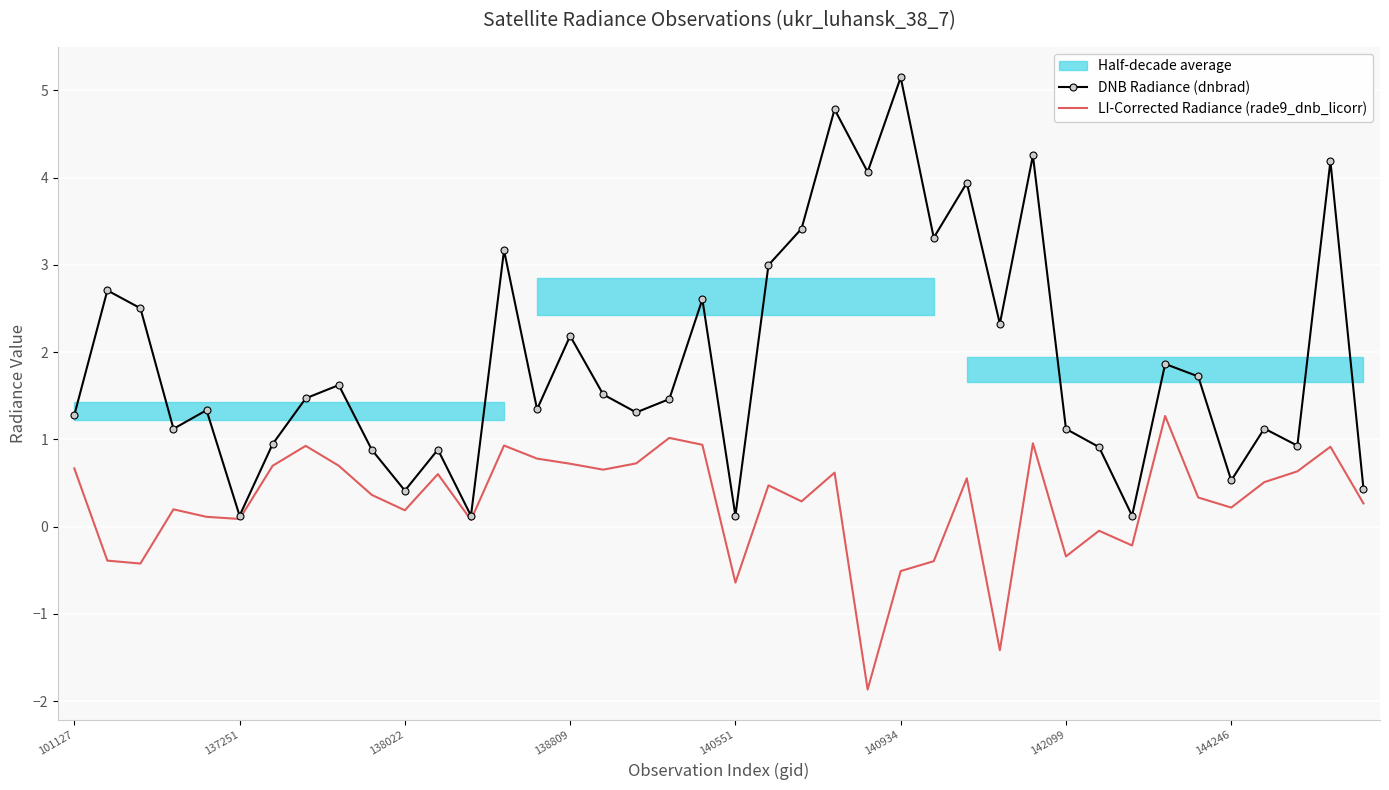

What is the greatest value displayed?

5.1